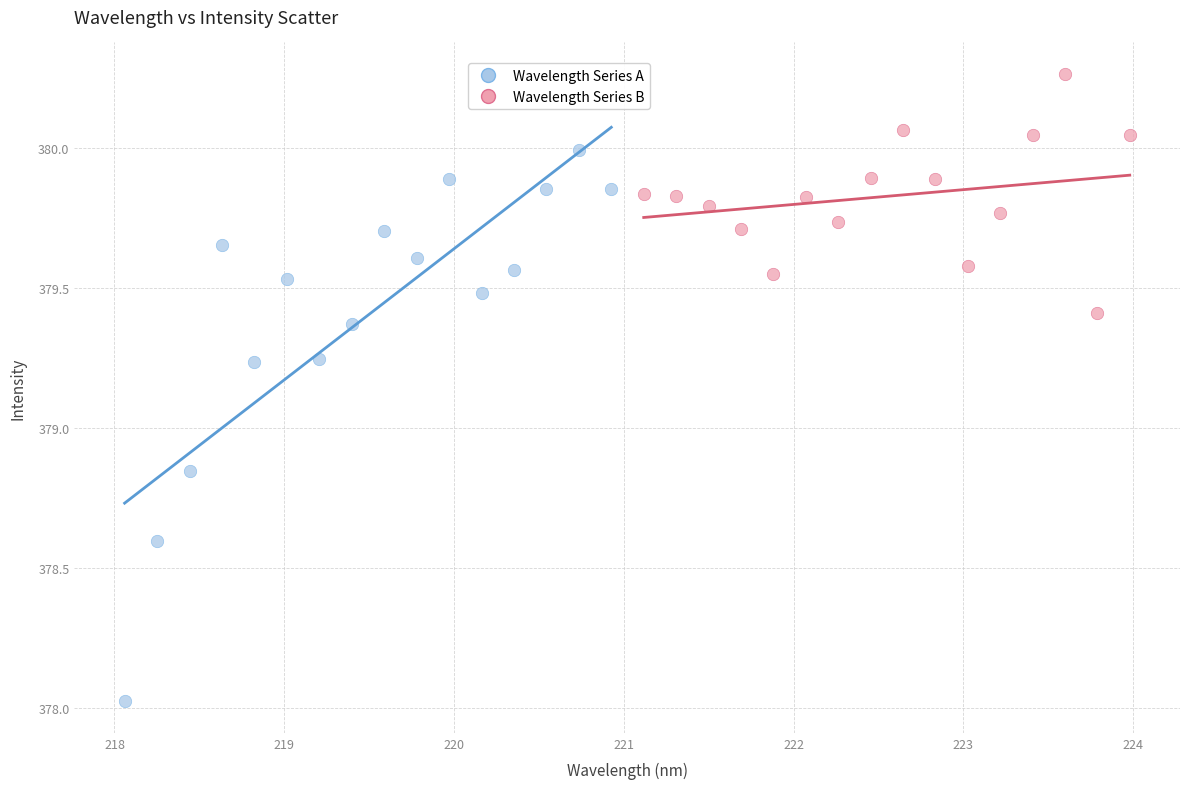

Which series contains the lowest Y value?

Wavelength Series A